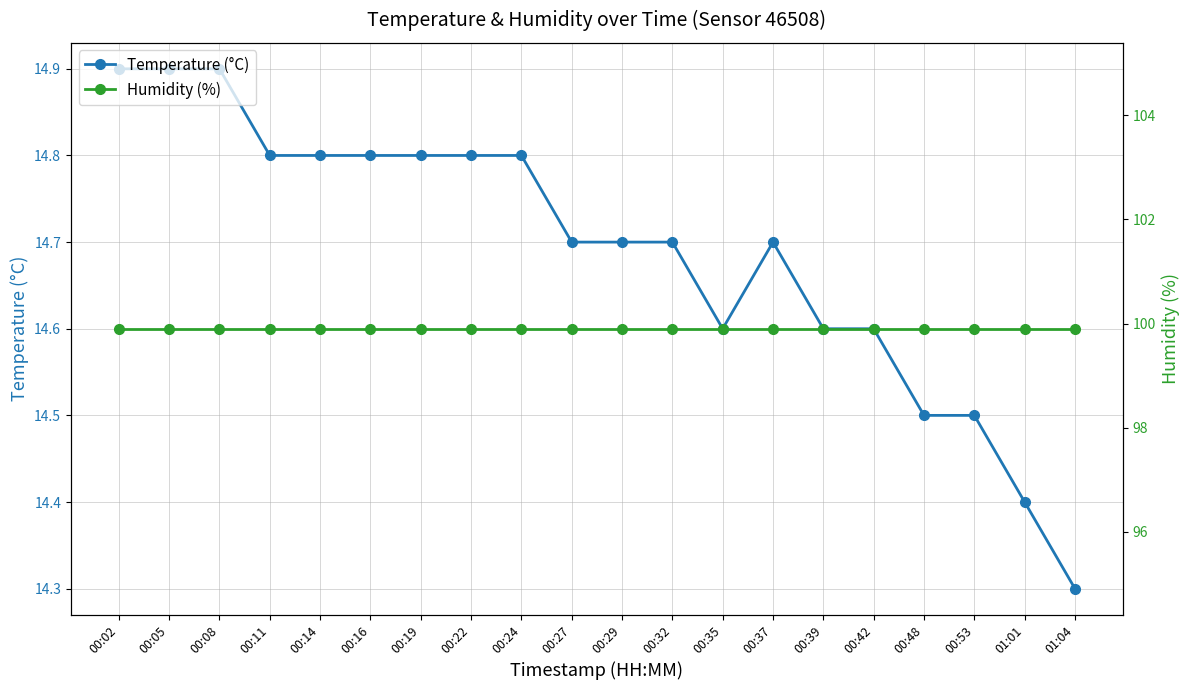

List the series in order of their overall mean, highest first.

Humidity (%), Temperature (°C)